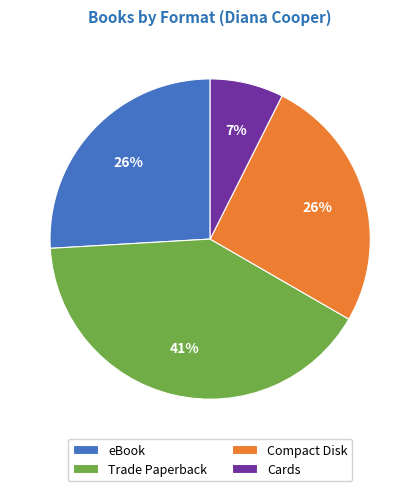

To the nearest percent, what is the combined percentage of Compact Disk and eBook?

52%